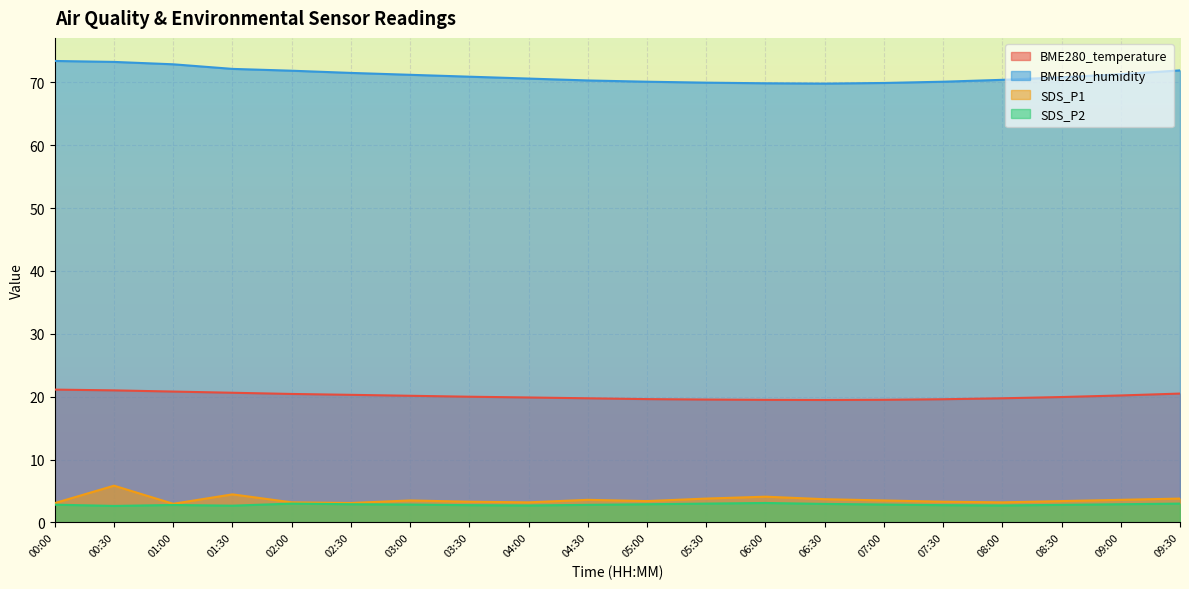

The SDS_P2 series shows 1.4 at 01:30. True or false?

False